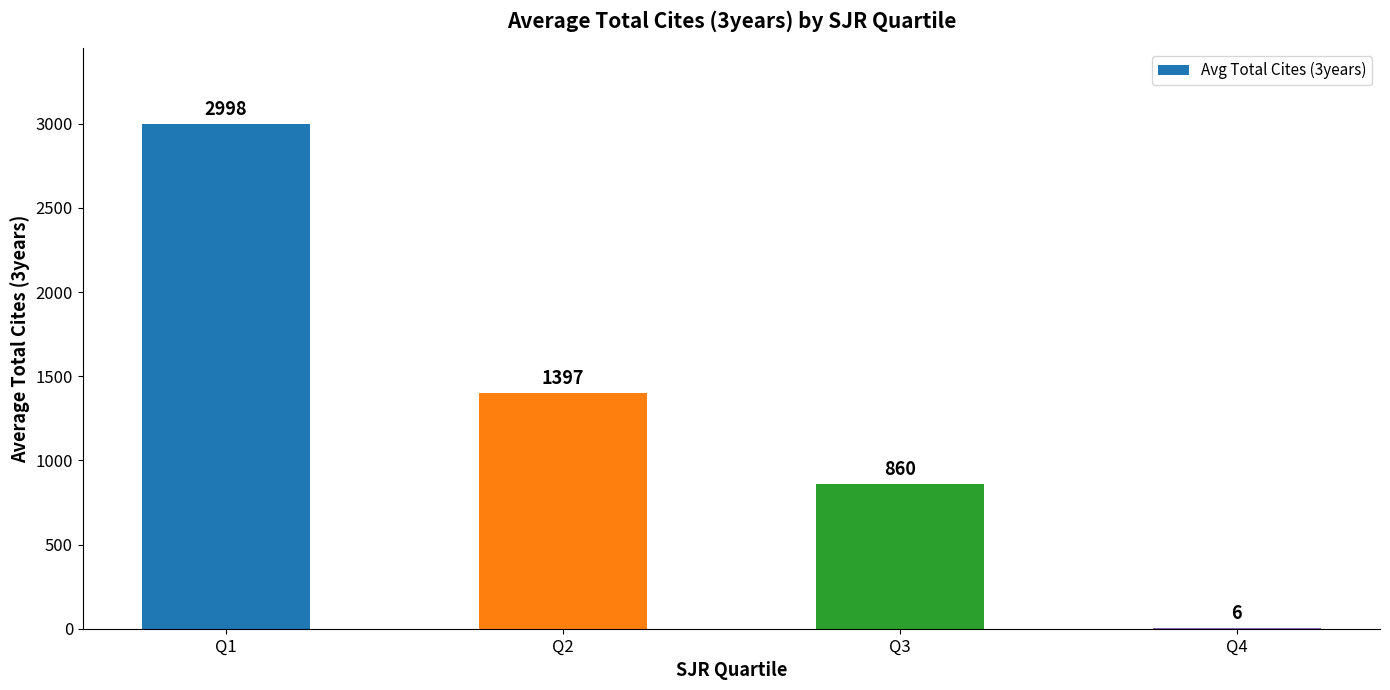

What is the sum of all values?

5262.8